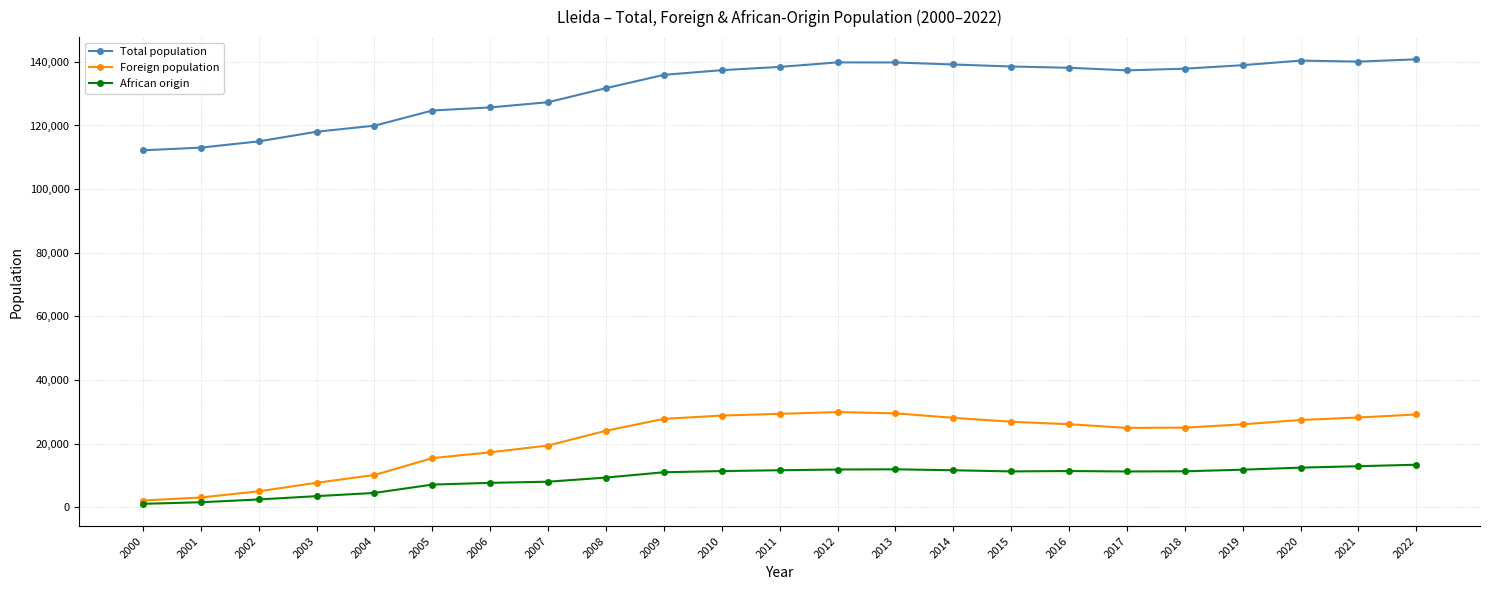

What is the minimum value for Foreign population?

2074